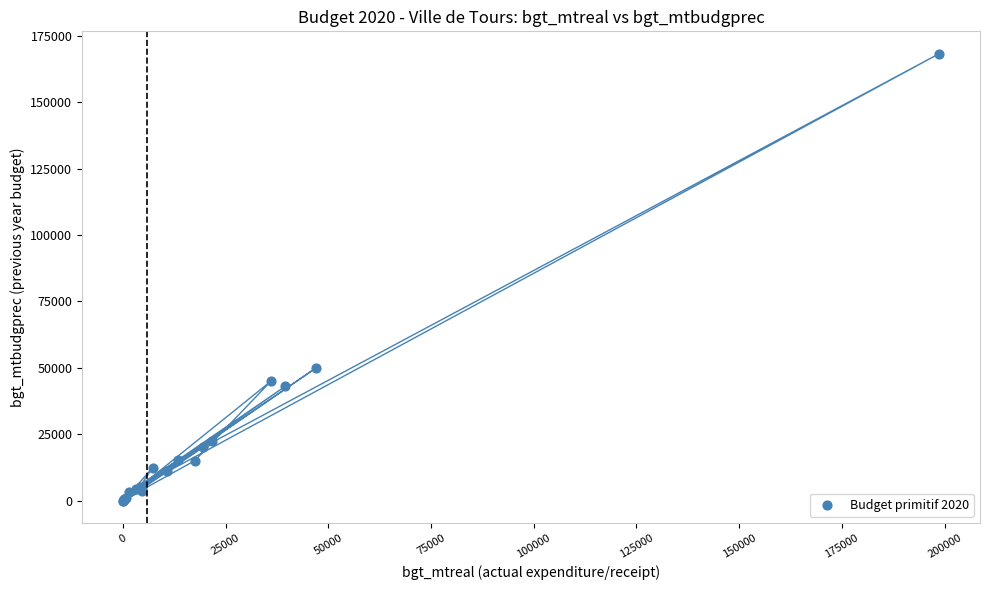

What Y value in the scatter plot is closest to 84155?

50000